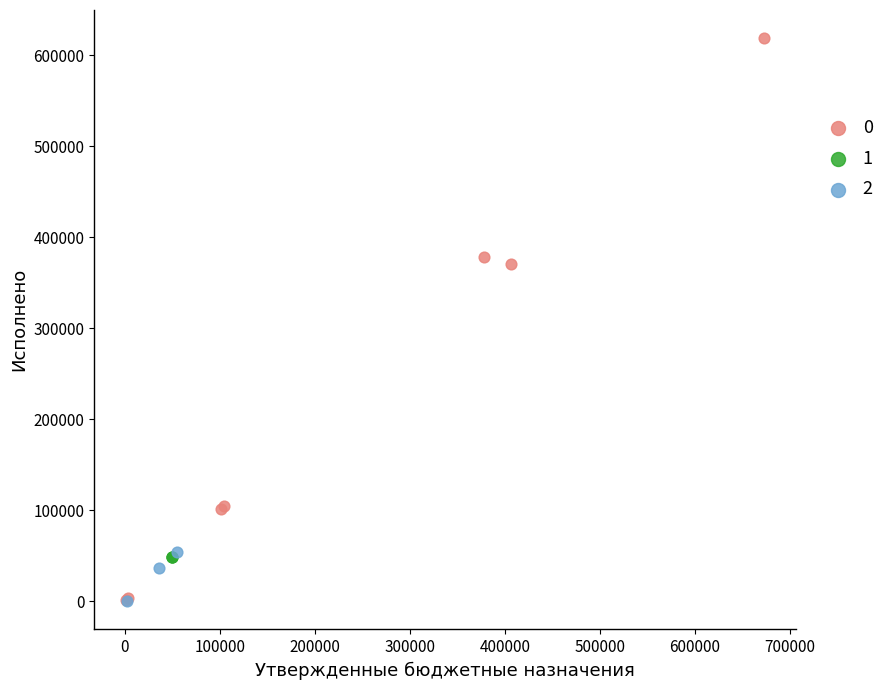

What are all the series names shown in the legend?

0, 1, 2